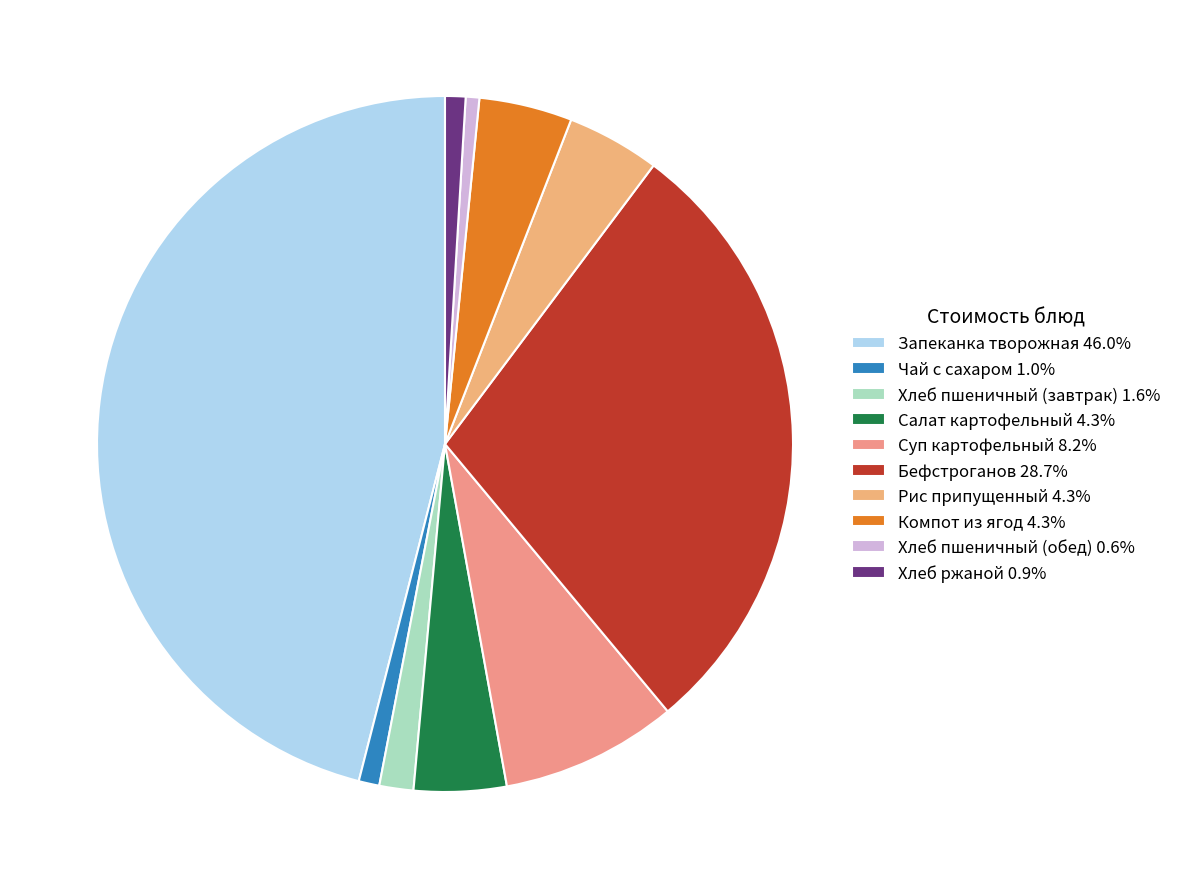

Count the number of slices in the pie.

10